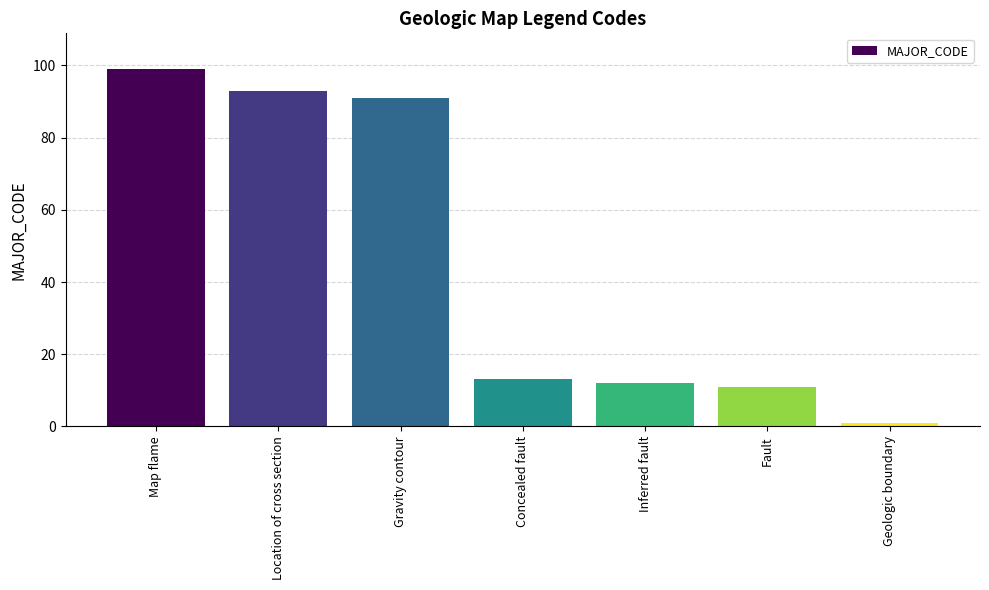

How many values are below 13?

3